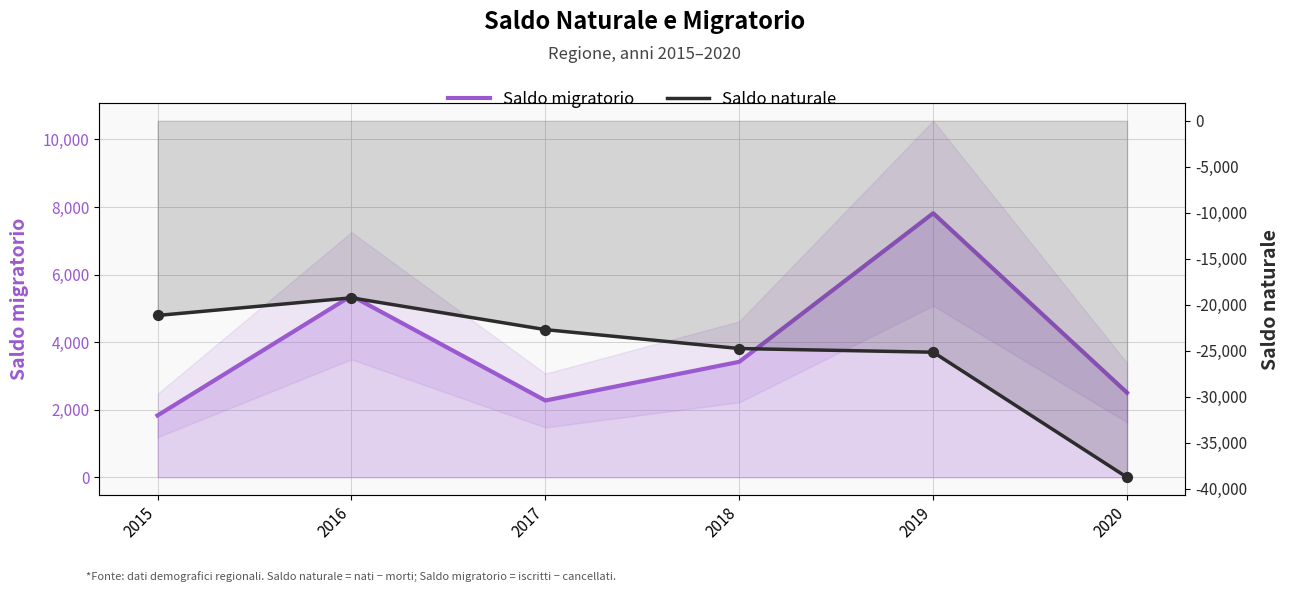

What is the total value across all series at 2019?

-17348